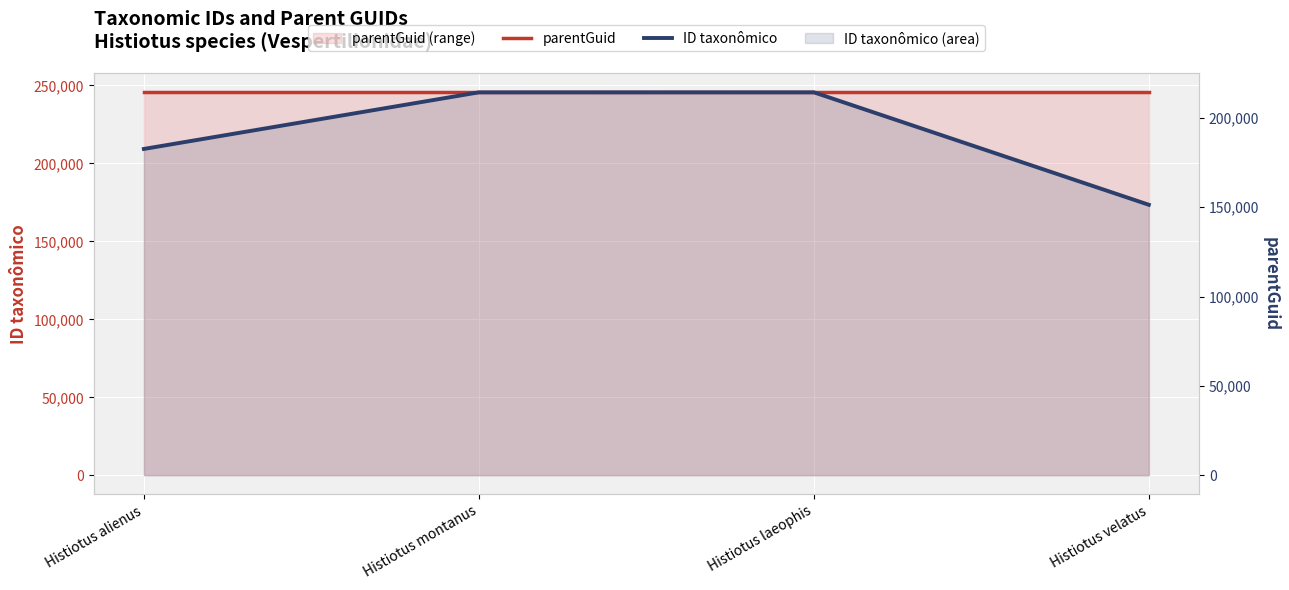

Is it true that ID taxonômico equals 182542 at Histiotus alienus?

True